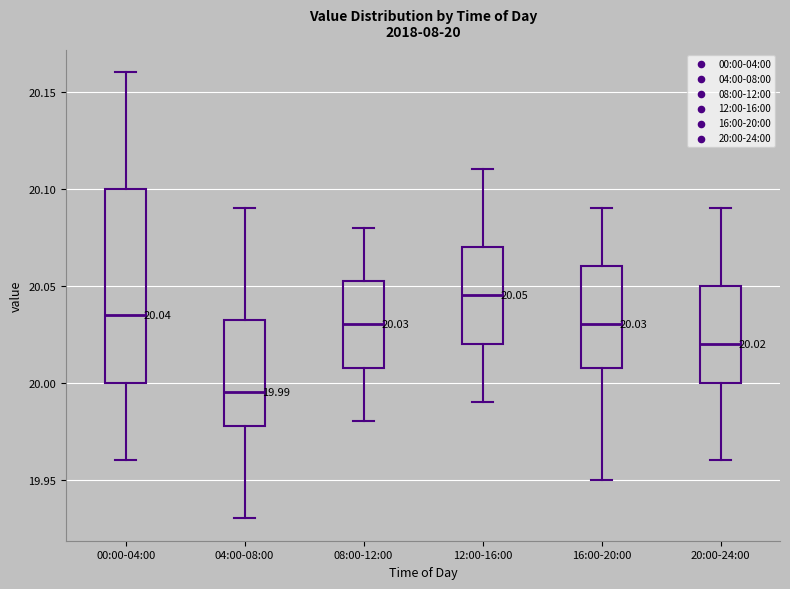

Which box's median line is the highest?

12:00-16:00